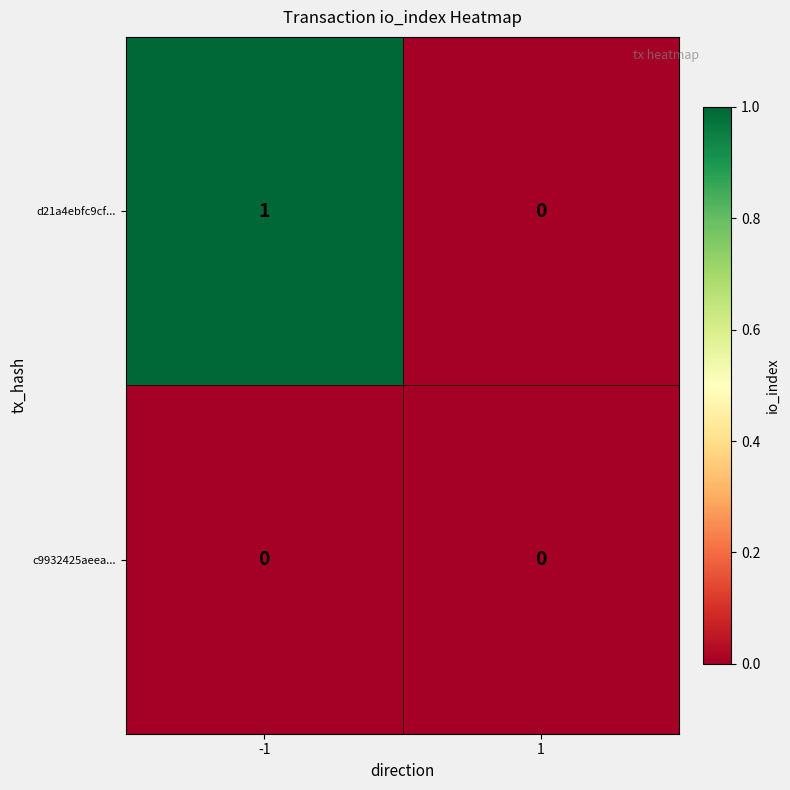

The value of c9932425aeea... at 1 is 0. True or false?

True